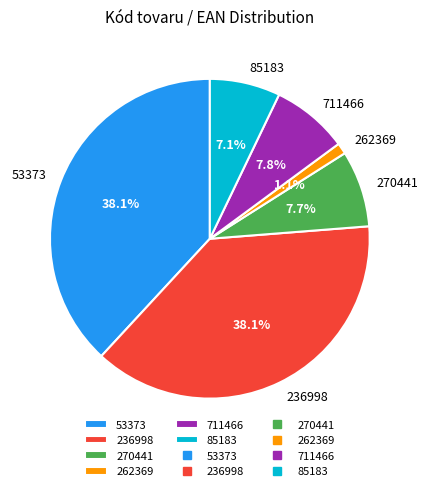

Is there any slice that represents more than half of the pie?

No